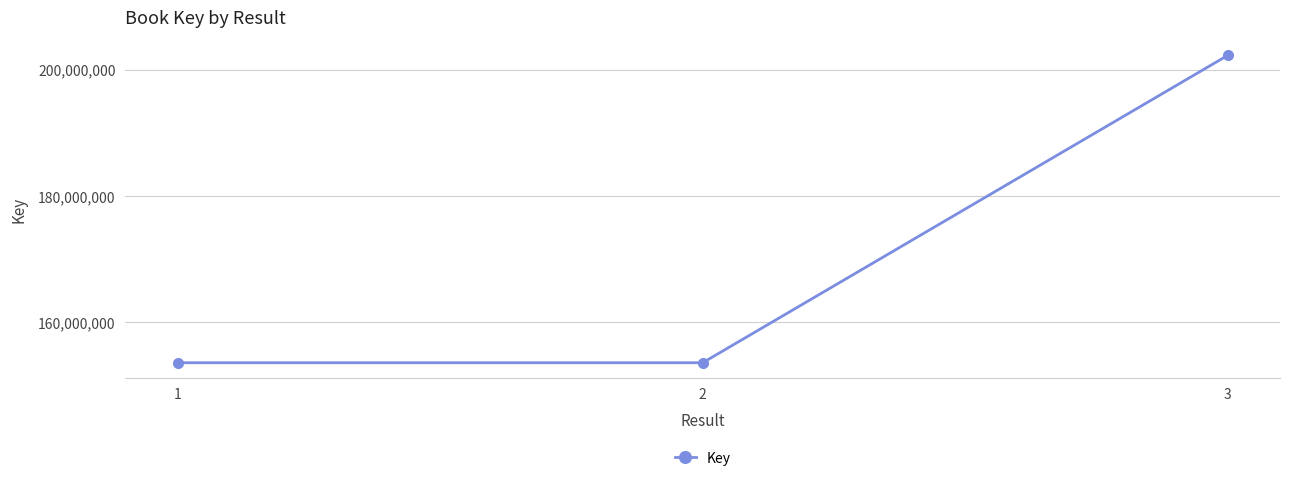

Which label corresponds to the largest value in the chart?

3